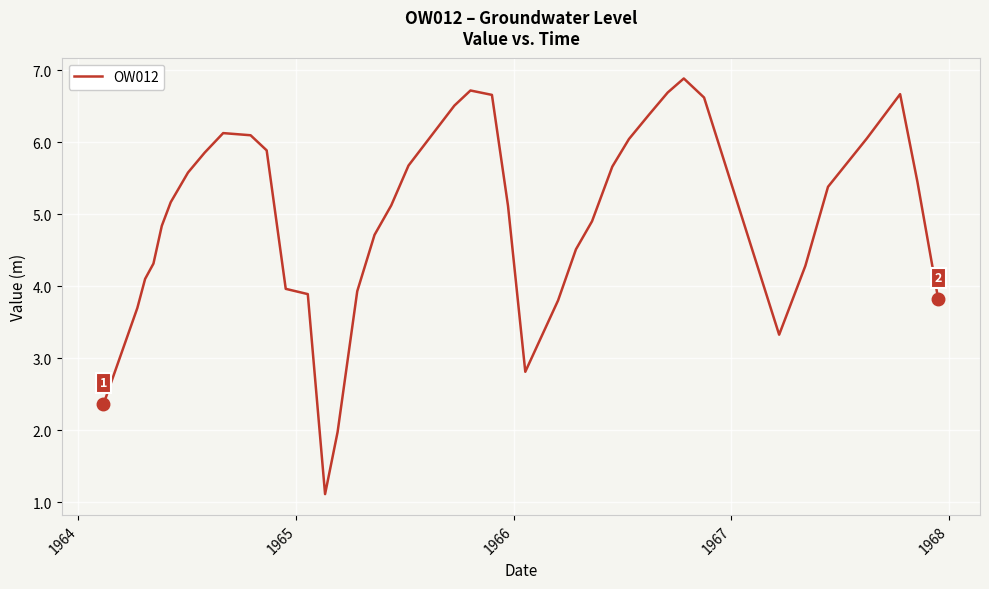

How many values exceed 5?

22